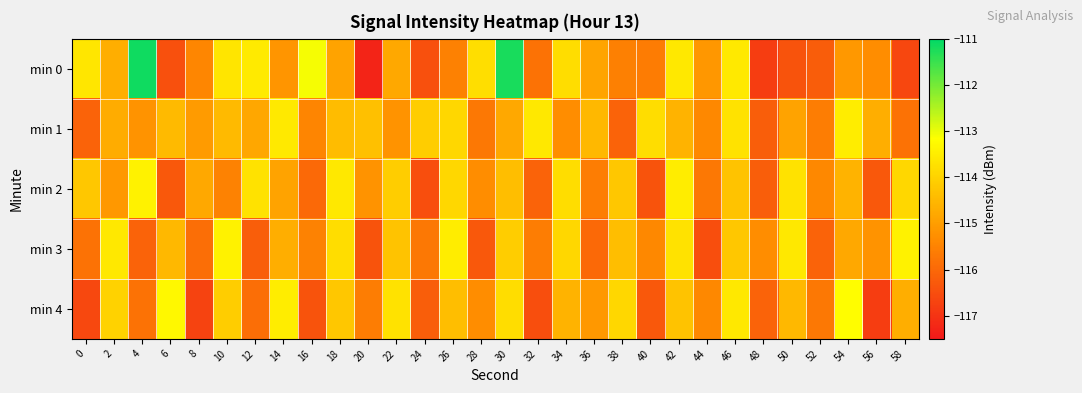

Count the number of categories in the chart.

30